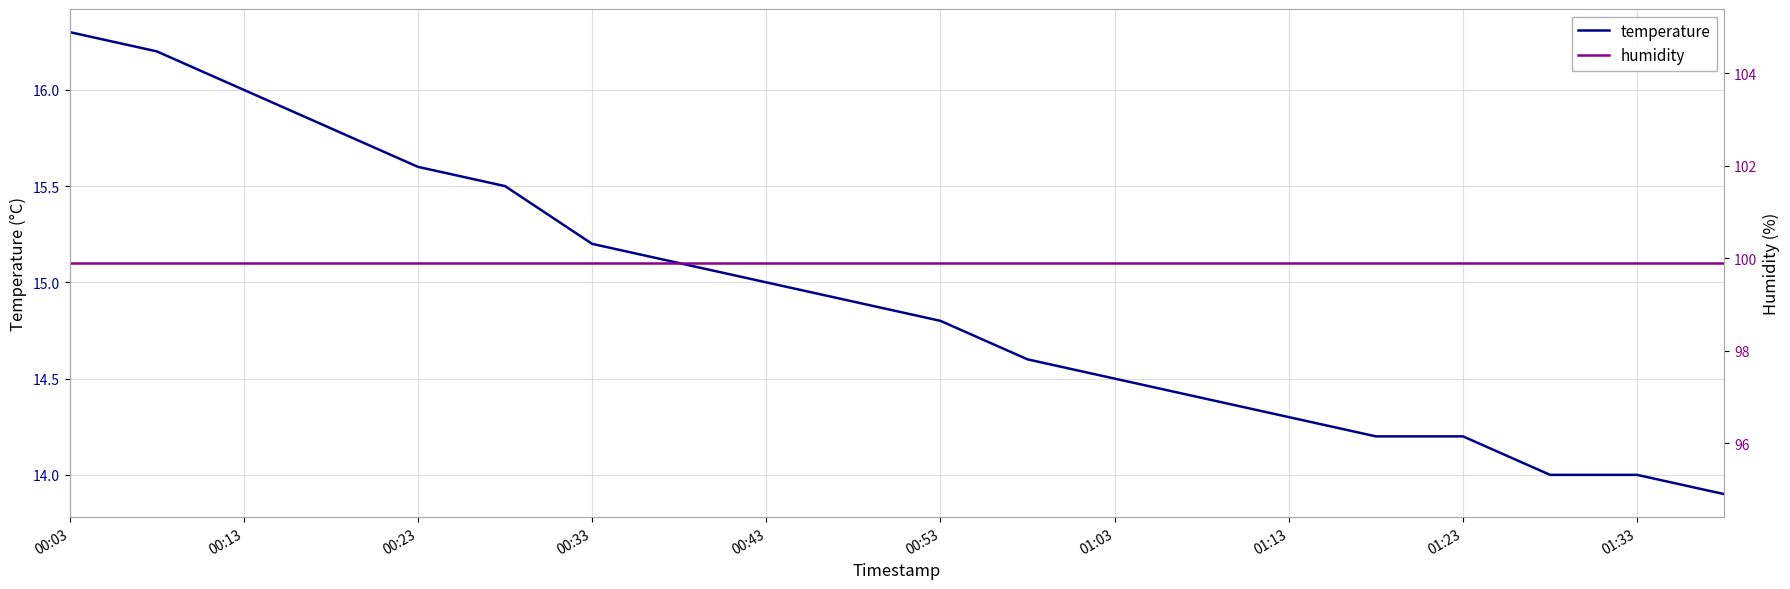

Which series has the largest range (max minus min)?

temperature